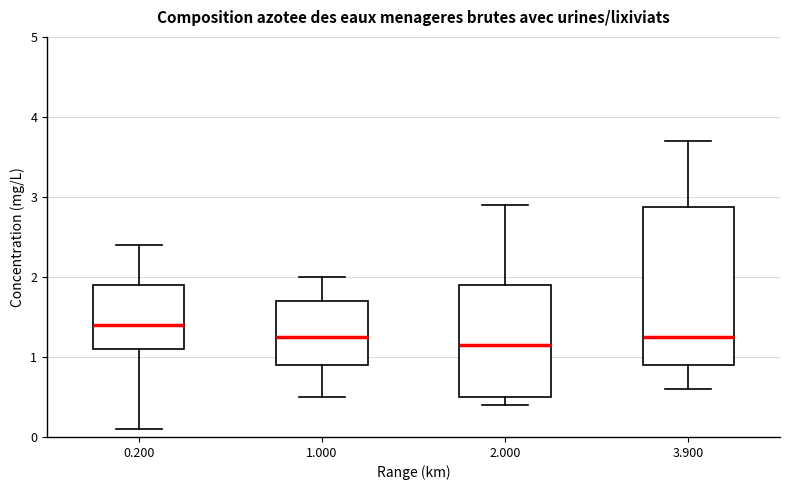

Which box is the tallest, from its lower edge to its upper edge?

3.900